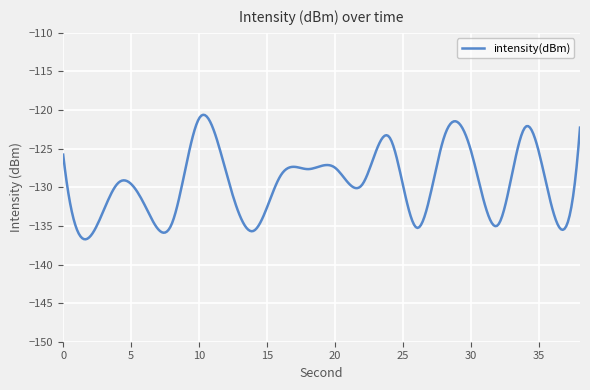

What is the greatest value displayed?

-120.6